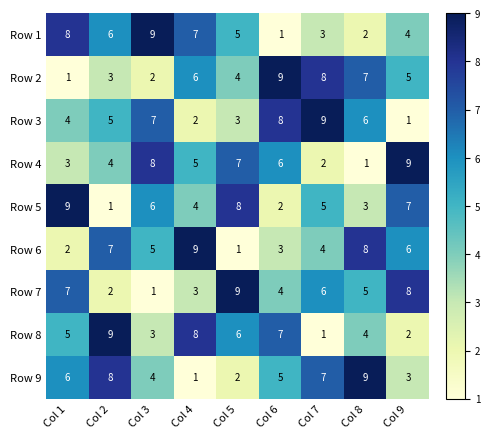

Which category has the lowest value in the Row 6 series?

Col 5